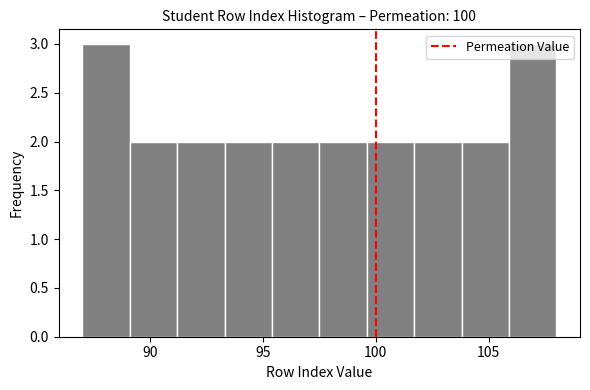

Reading left to right, list every bar in this chart as the range it spans on the x-axis followed by its height. Neither the bar edges nor the heights are printed on the chart, so give them approximately, as read against the axes.

87.0 to 89.1: 3
89.1 to 91.2: 2
91.2 to 93.3: 2
93.3 to 95.4: 2
95.4 to 97.5: 2
97.5 to 99.6: 2
99.6 to 101.7: 2
101.7 to 103.8: 2
103.8 to 105.9: 2
105.9 to 108.0: 3